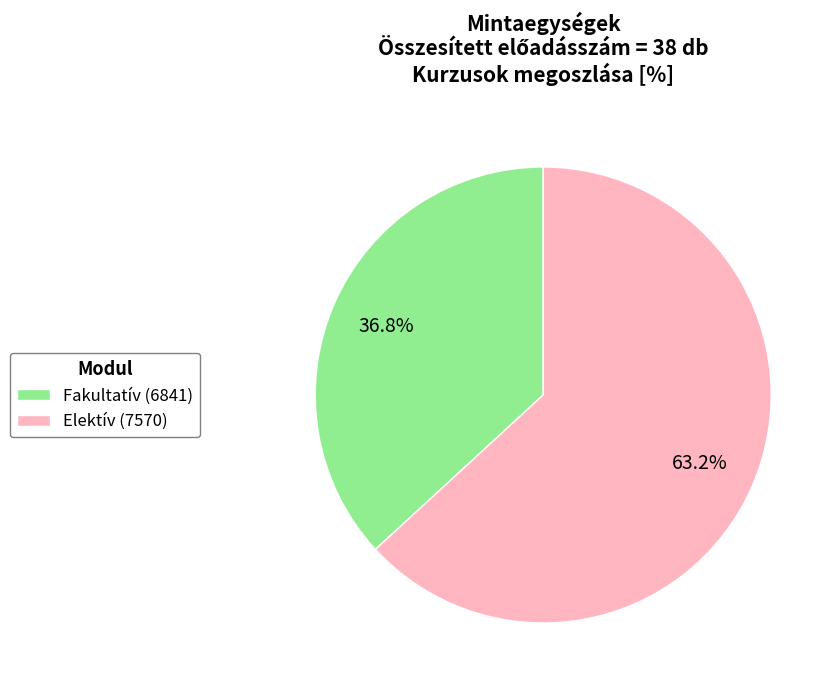

Count the number of slices in the pie.

2